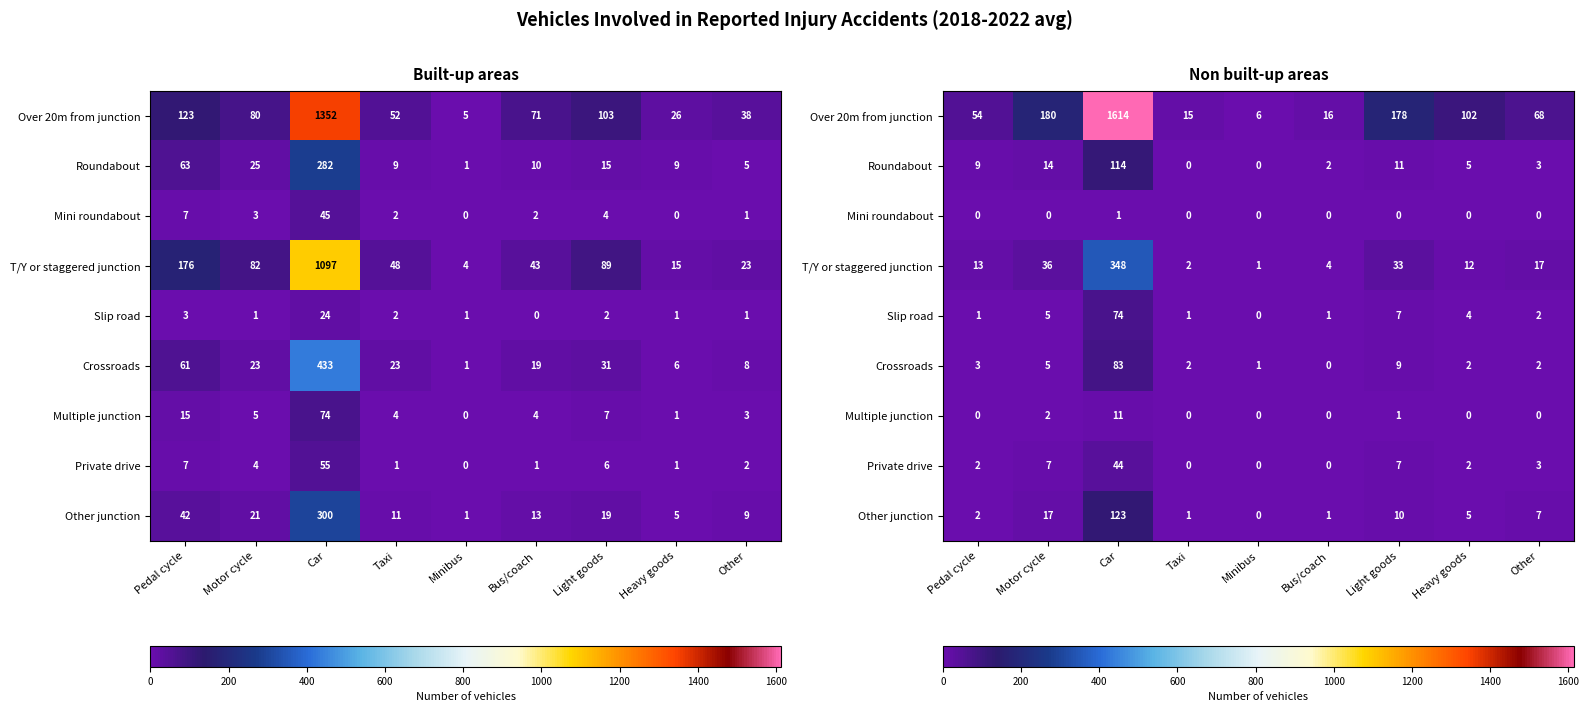

What is the spread (max minus min) of values at Car?

1613